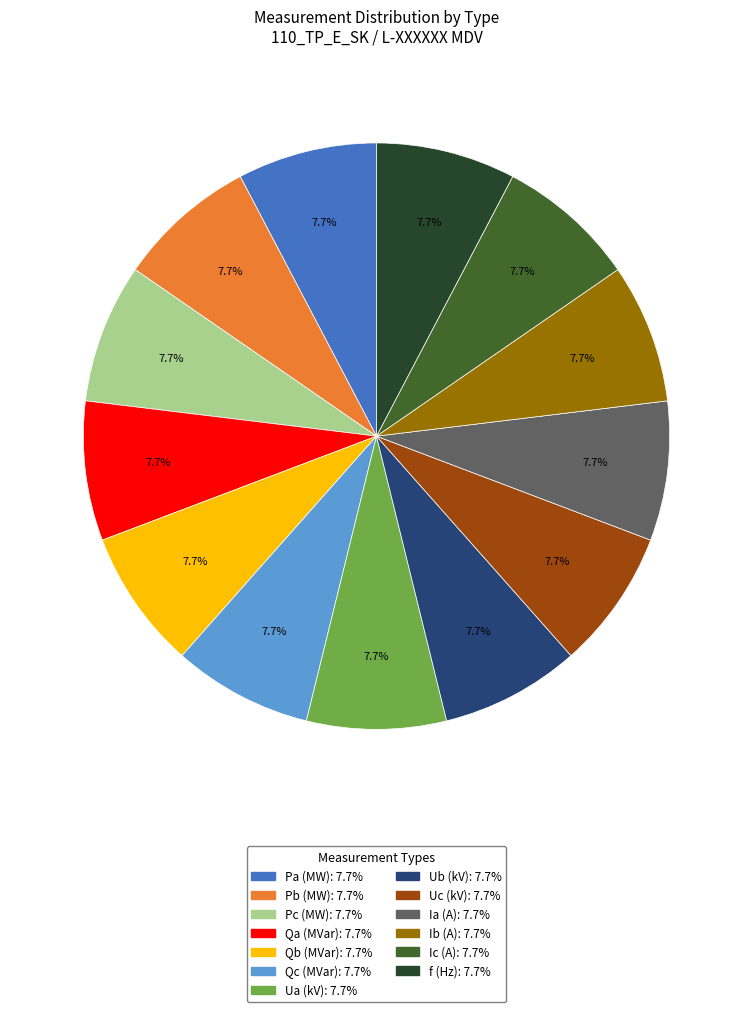

Does any single category account for the majority?

No